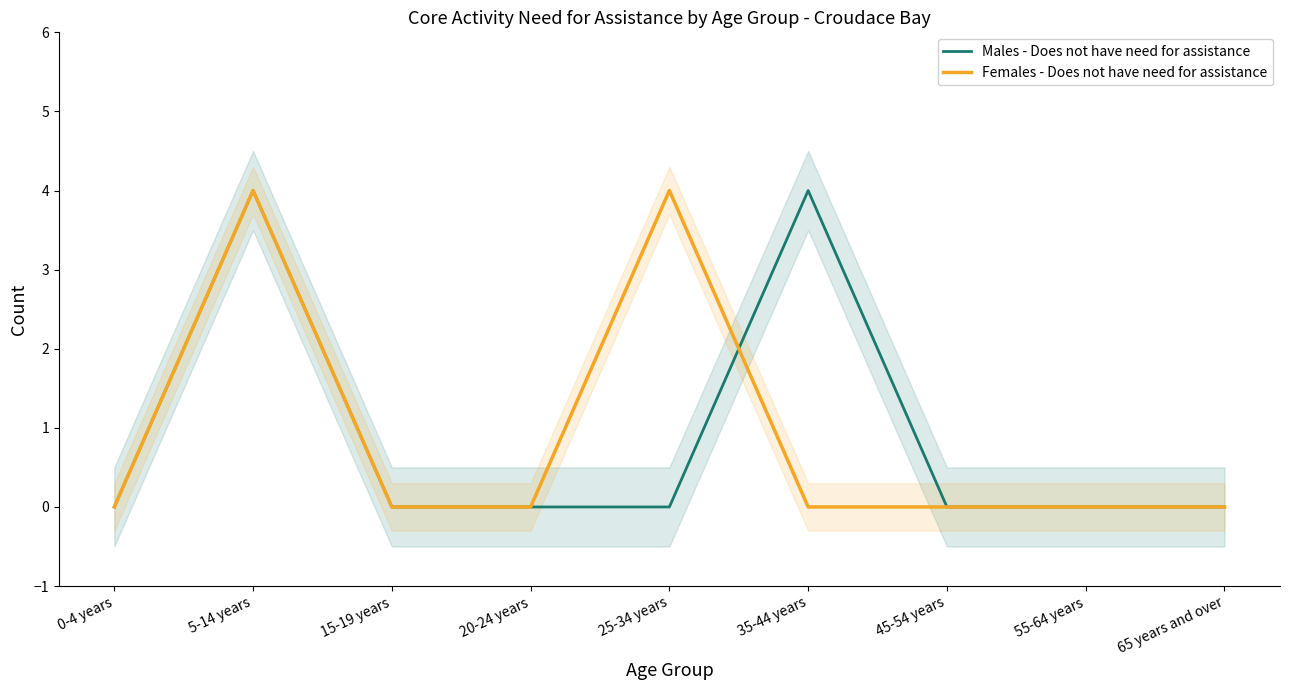

What are all the series names shown in the legend?

Males - Does not have need for assistance, Females - Does not have need for assistance